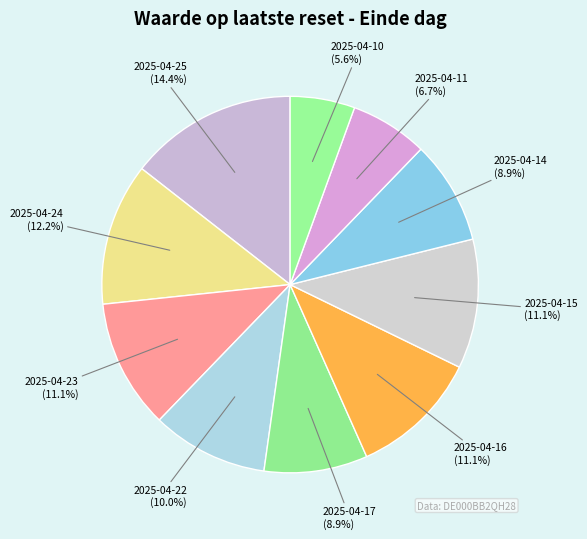

Is 2025-04-22 the majority of the pie?

No